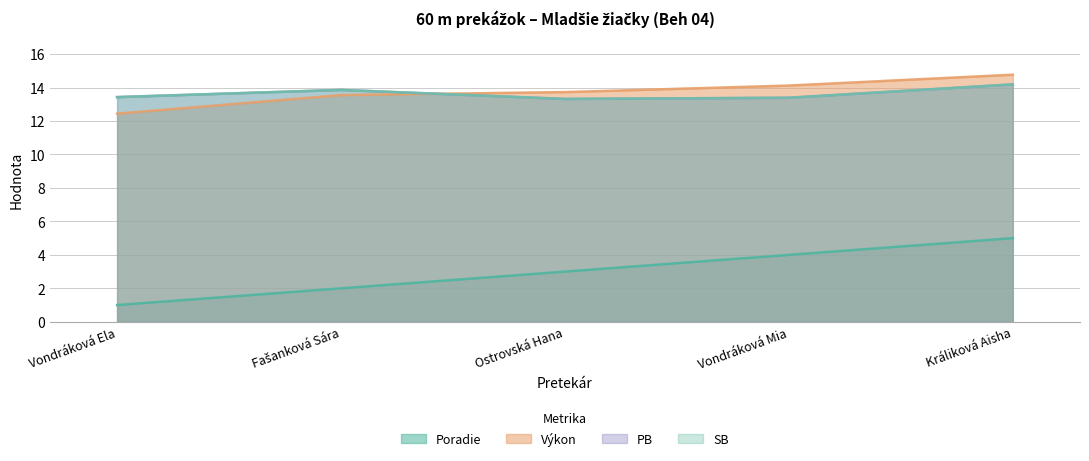

Which series has the largest total across all categories?

Výkon